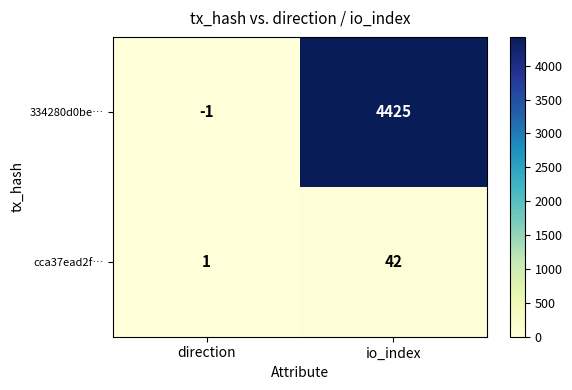

Reading right to left, what are all the values shown in this chart?

334280d0be…: 4425	-1
cca37ead2f…: 42	1